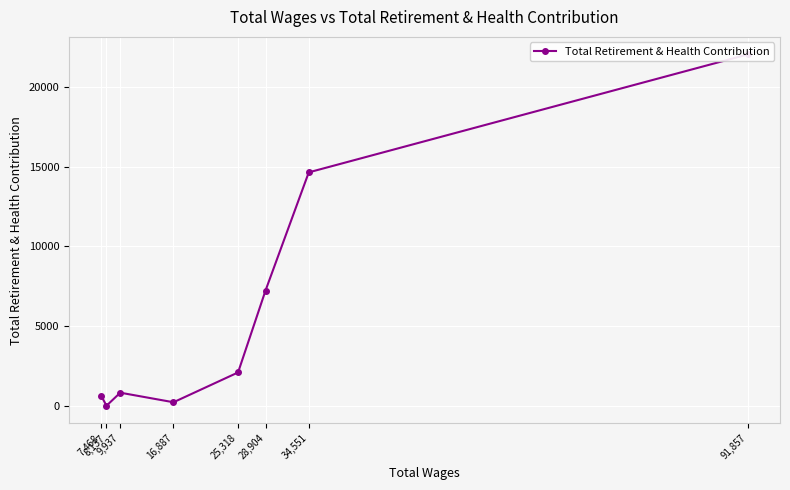

Rank the categories by value from lowest to highest.

8,137, 16,887, 7,468, 9,937, 25,318, 28,904, 34,551, 91,857